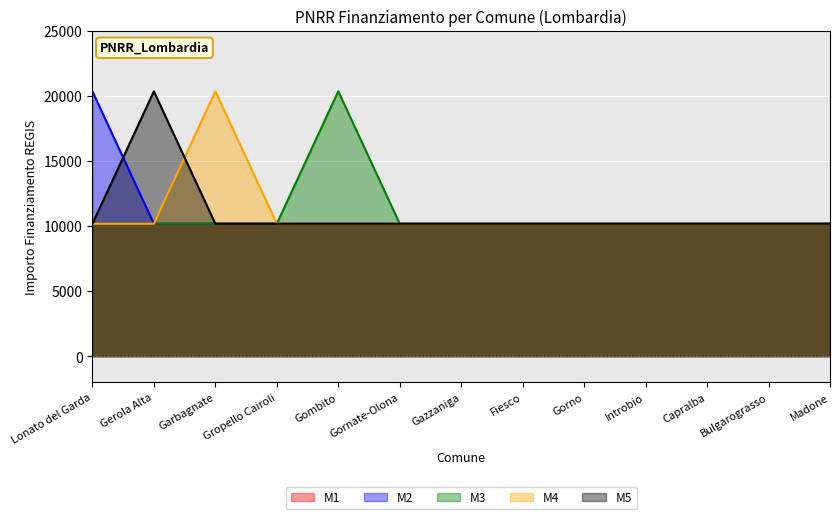

Where do M5 and M4 first cross each other?

Gerola Alta and Garbagnate